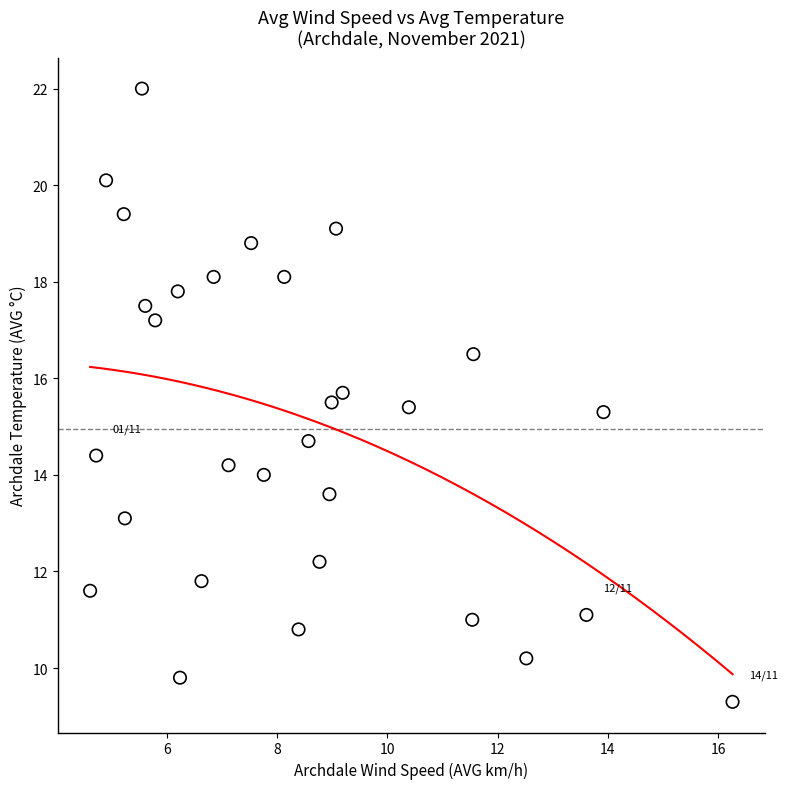

What is the range of X values (max minus min)?

11.7